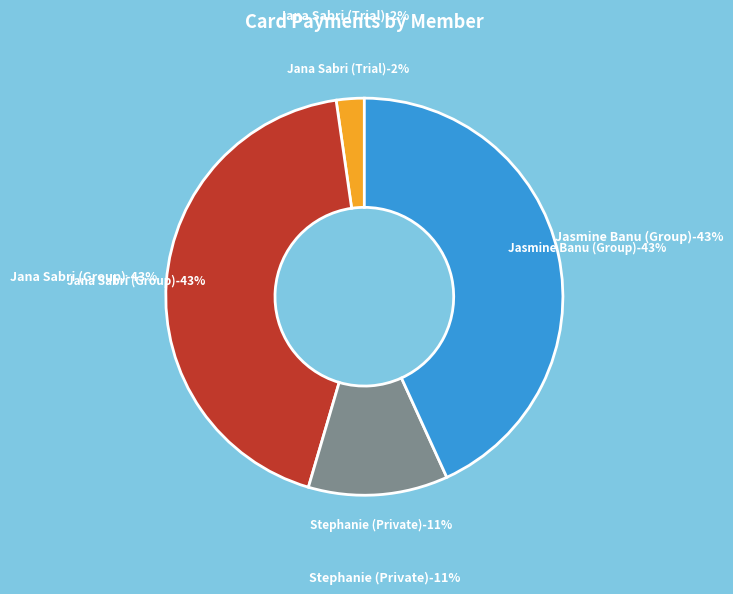

What is the total percentage of Jana Sabri (Trial) and Jasmine Banu (Group)?

45.5%